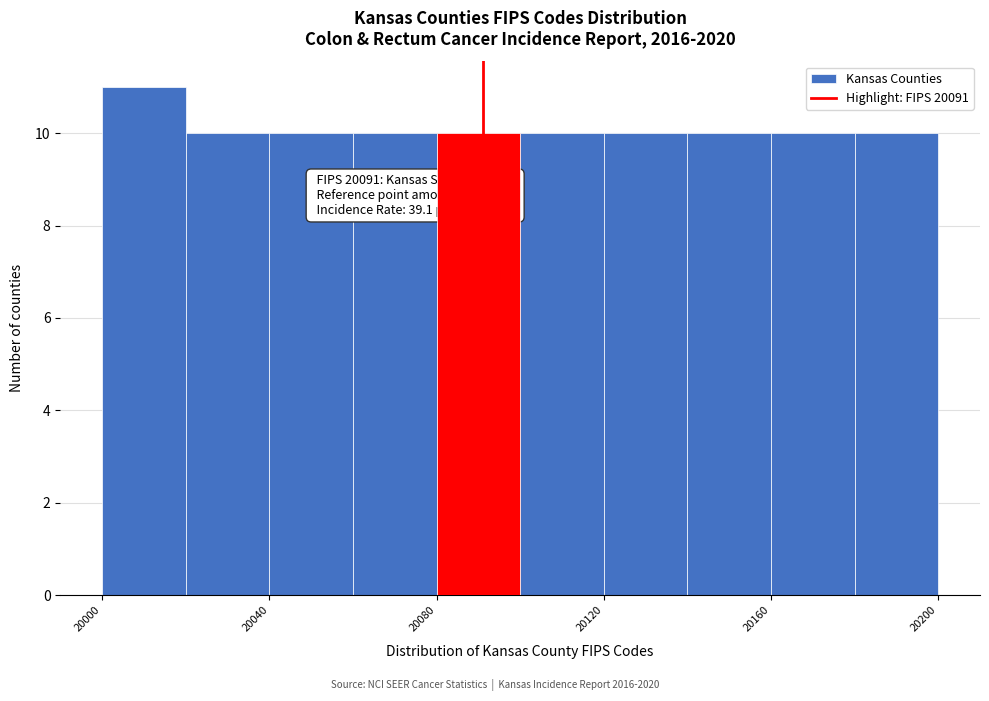

Which range on the x-axis has the tallest bar?

20000 to 20020